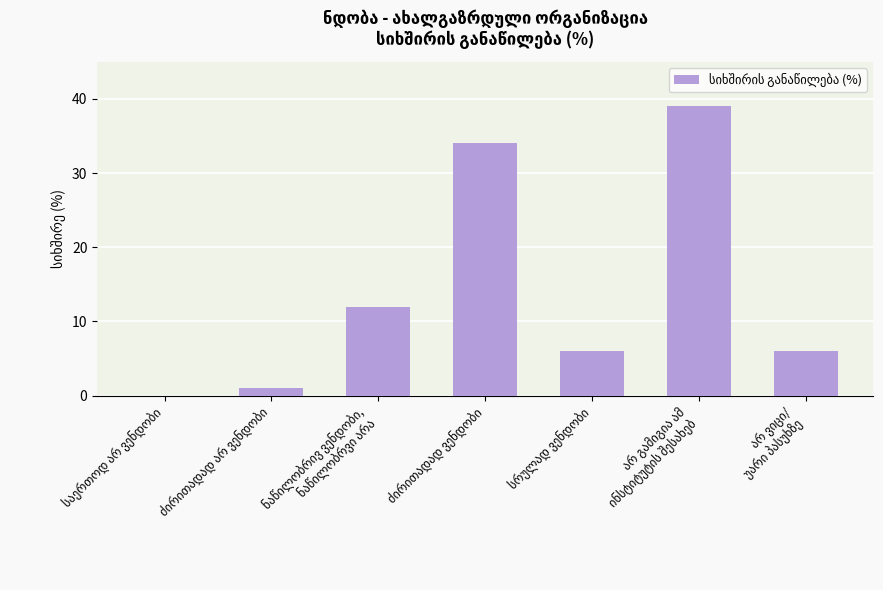

What is the maximum value shown in the chart?

39